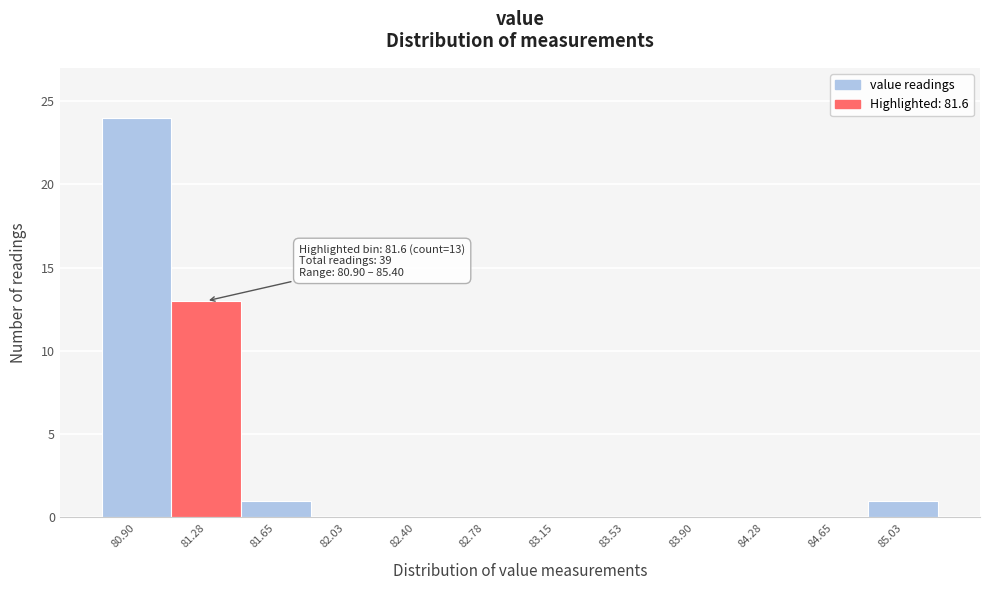

Reading right to left, transcribe all the data shown in this chart.

85.03=1	84.65=0	84.28=0	83.90=0	83.53=0	83.15=0	82.78=0	82.40=0	82.03=0	81.65=1	81.28=13	80.90=24